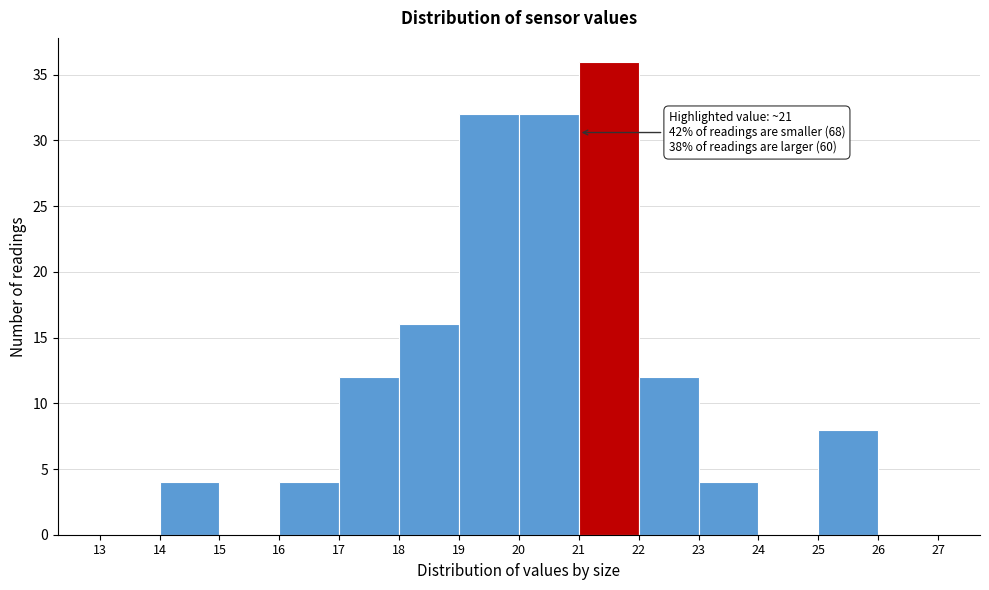

Over which range of the x-axis is the bar tallest?

21 to 22